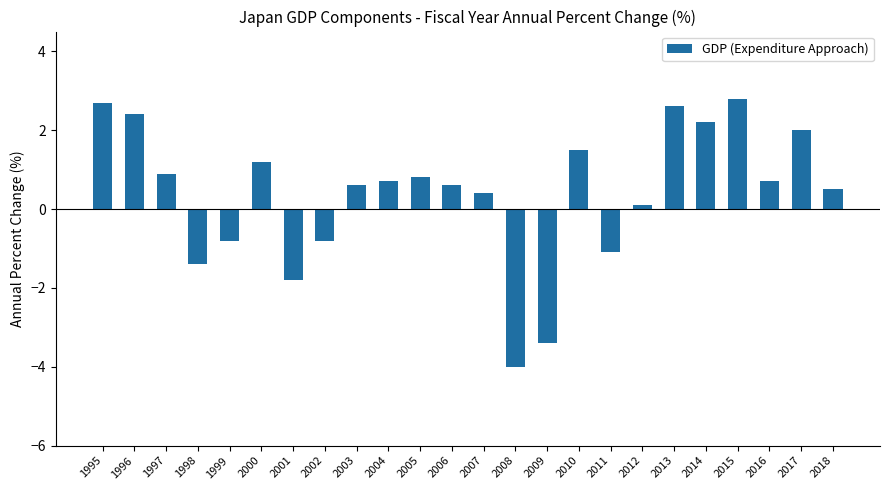

Reading left to right, extract all data points from this chart.

2.7	2.4	0.9	-1.4	-0.8	1.2	-1.8	-0.8	0.6	0.7	0.8	0.6	0.4	-4.0	-3.4	1.5	-1.1	0.1	2.6	2.2	2.8	0.7	2.0	0.5